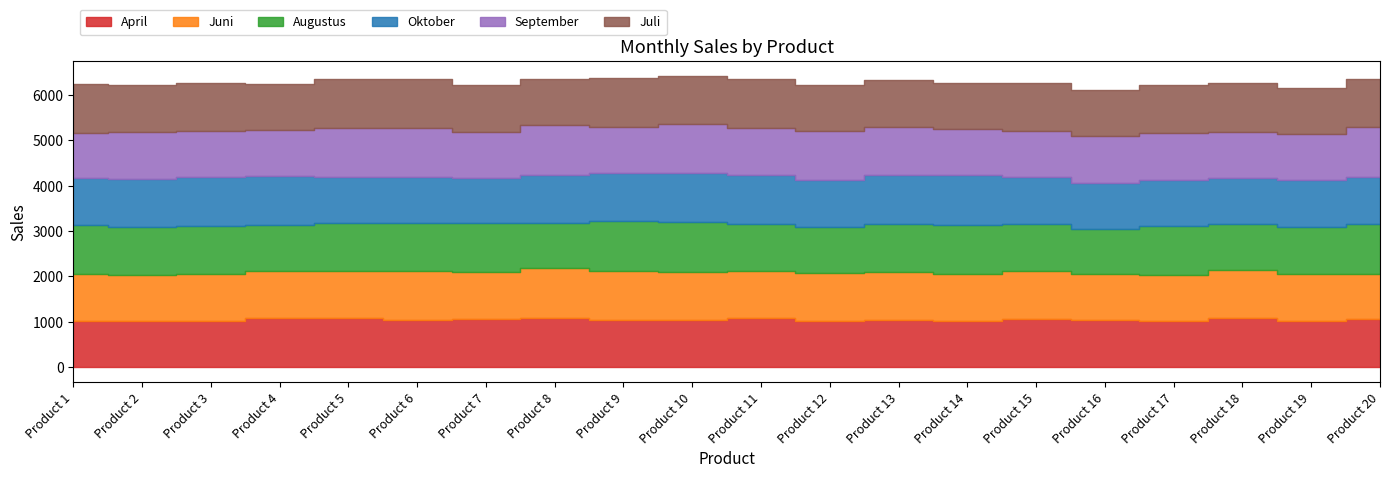

What is the value of the Juni point at the 5th from the left?

1043